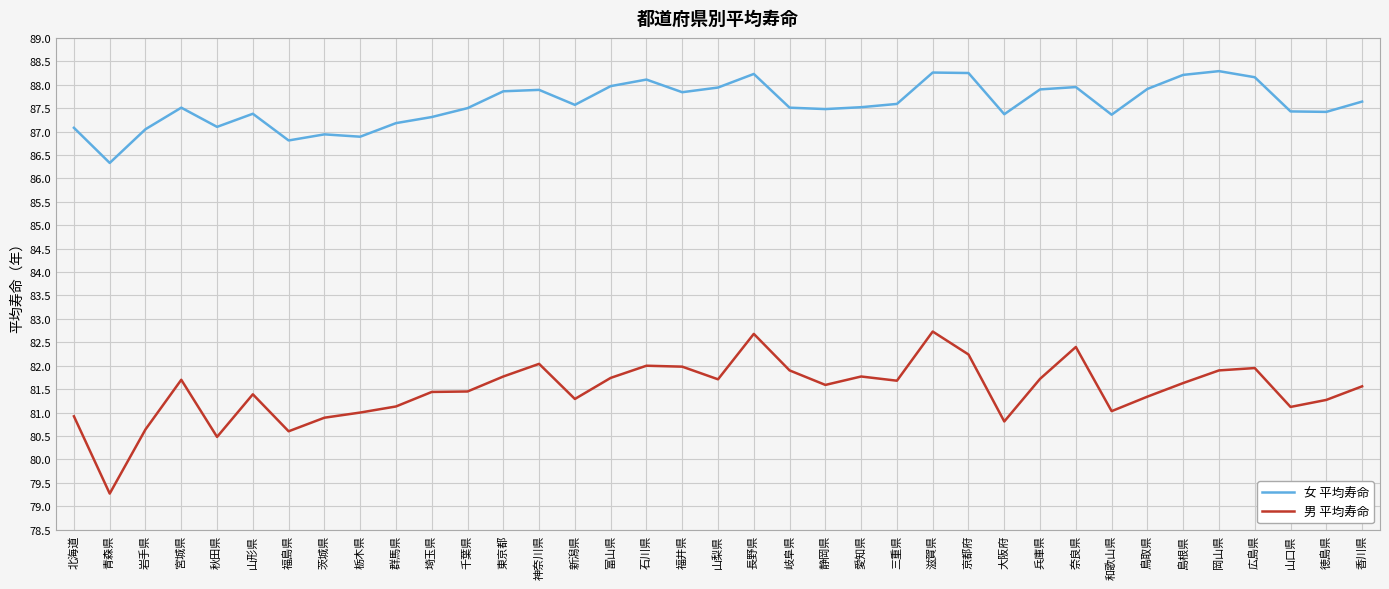

Is this an area chart (filled region under the line)?

No